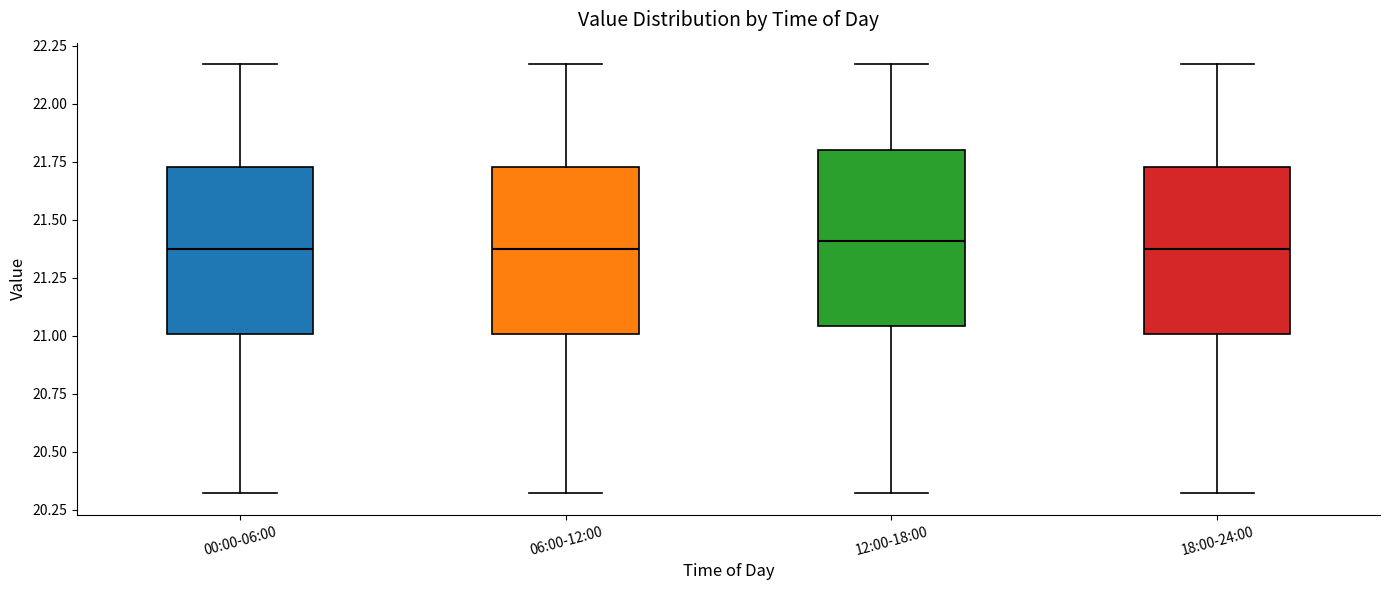

Reading left to right, read every box against the y-axis: the position of its median line, the range the box covers, and the ends of its whiskers. The values are not printed on the chart, so give them approximately, as read against the axis.

00:00-06:00: median 21.40, box 21.00 to 21.75, whiskers 20.30 to 22.15
06:00-12:00: median 21.40, box 21.00 to 21.75, whiskers 20.30 to 22.15
12:00-18:00: median 21.40, box 21.05 to 21.80, whiskers 20.30 to 22.15
18:00-24:00: median 21.40, box 21.00 to 21.75, whiskers 20.30 to 22.15